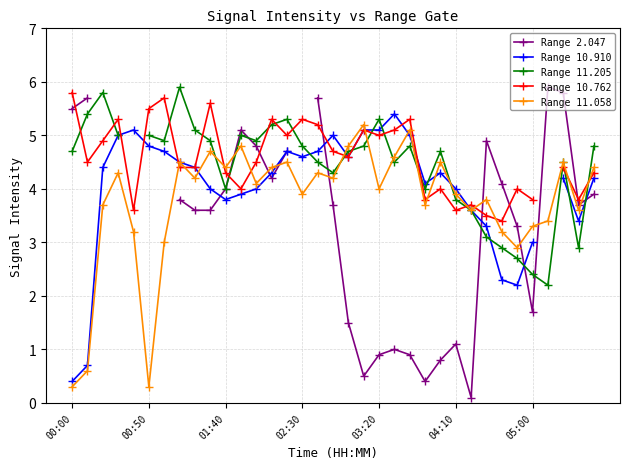

What is the maximum value for Range 10.762?

5.8